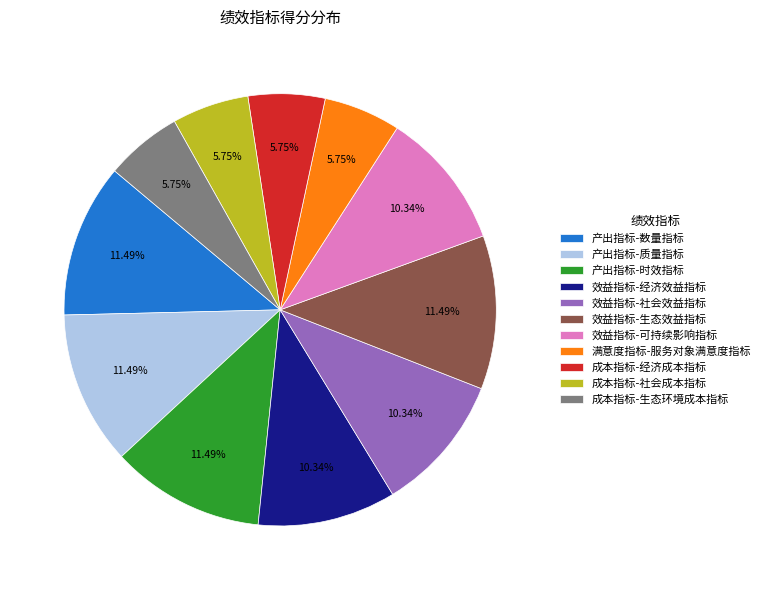

The 效益指标-经济效益指标 slice represents 10% of the pie. True or false?

True